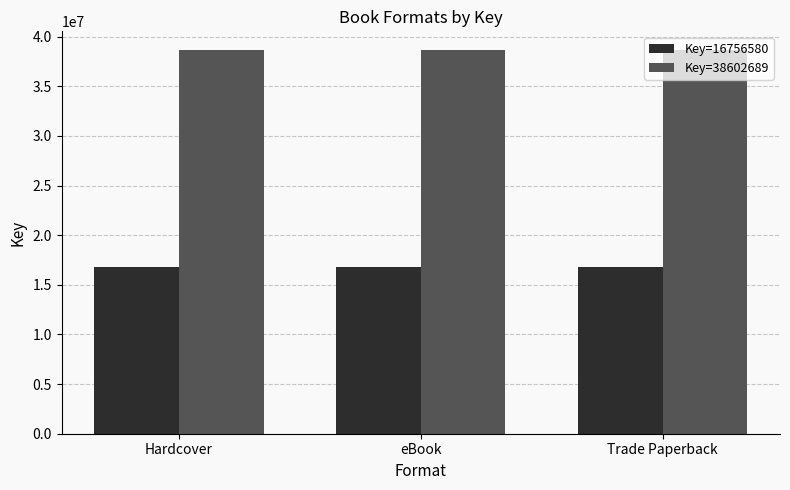

At Hardcover, list the series in order from largest to smallest.

Key=38602689, Key=16756580